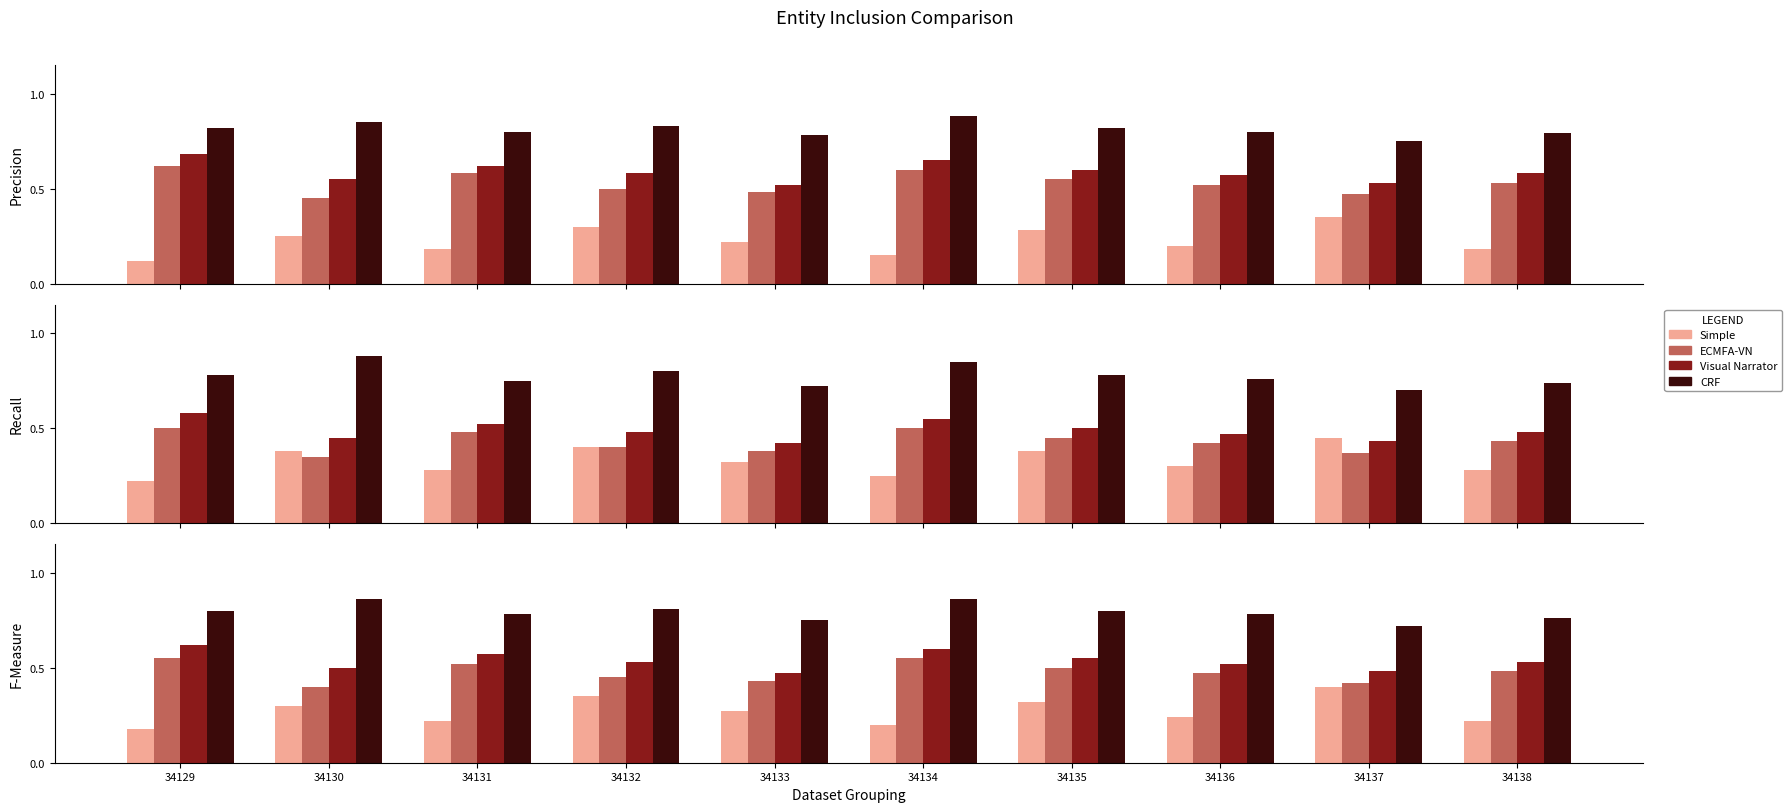

At which category is the sum across all series the highest?

34134